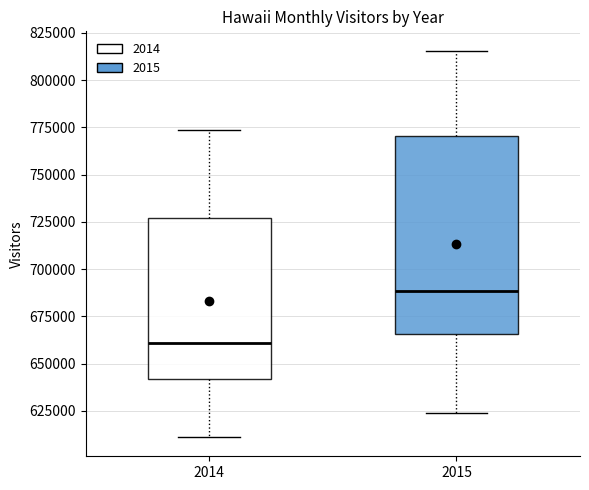

Which box's median line is the highest?

2015